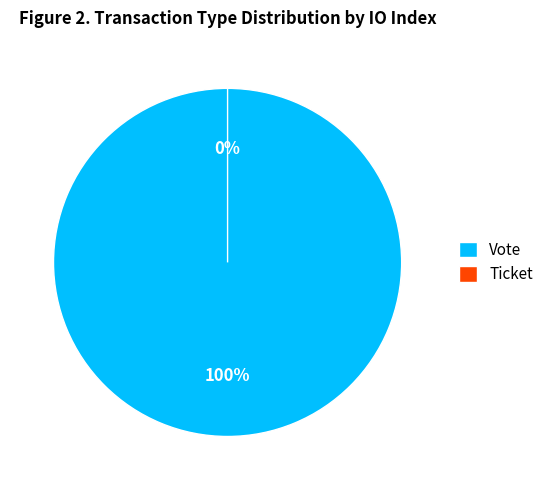

How many segments does this pie chart have?

2